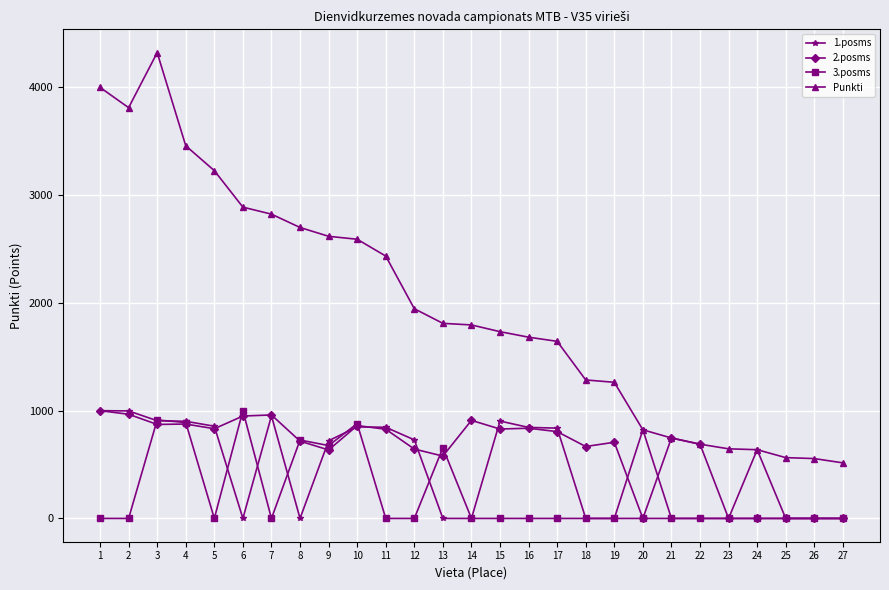

What is the average value of the Punkti series?

1970.8